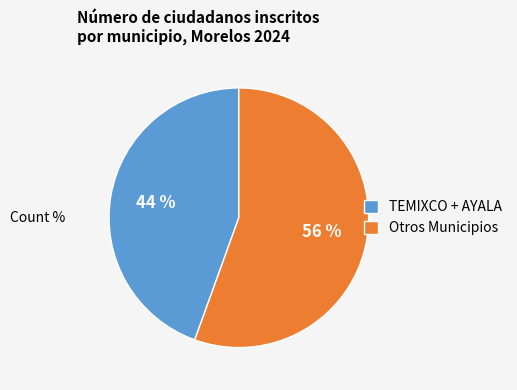

Rank the categories by value from lowest to highest.

TEMIXCO + AYALA, Otros Municipios